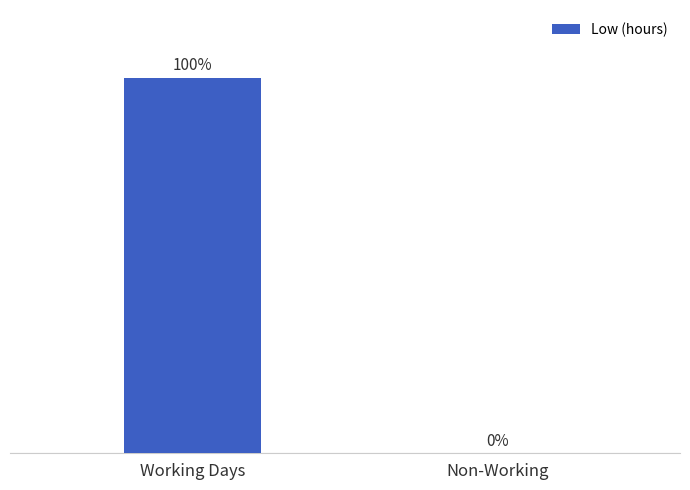

Does the chart contain stacked bars?

No